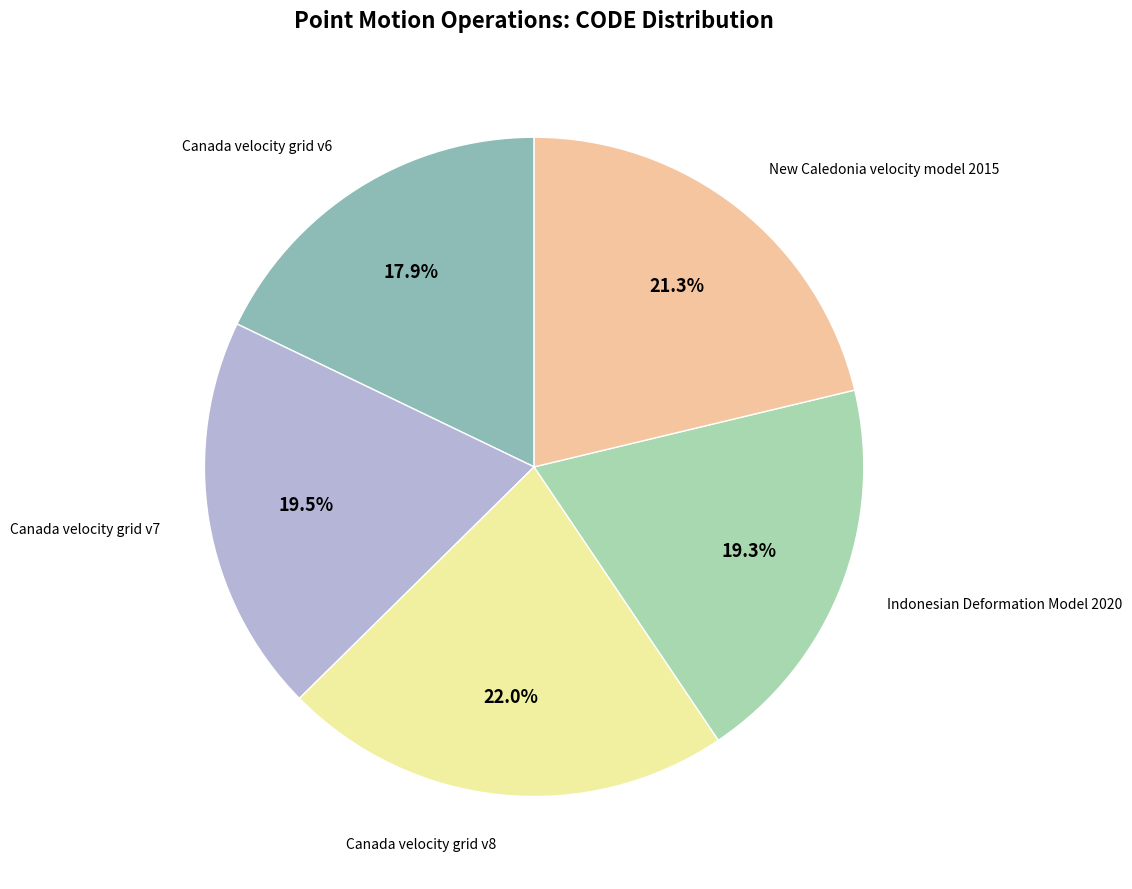

Do Indonesian Deformation Model 2020 and Canada velocity grid v8 together represent more than half of the pie?

No